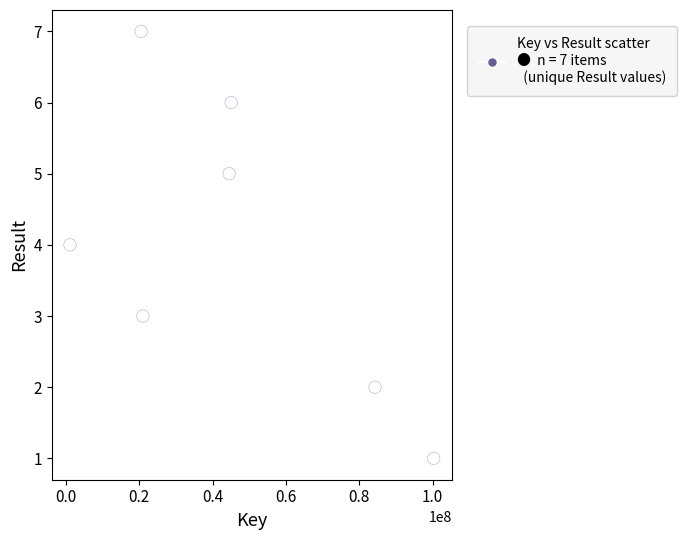

What is the range of Y values (max minus min)?

6